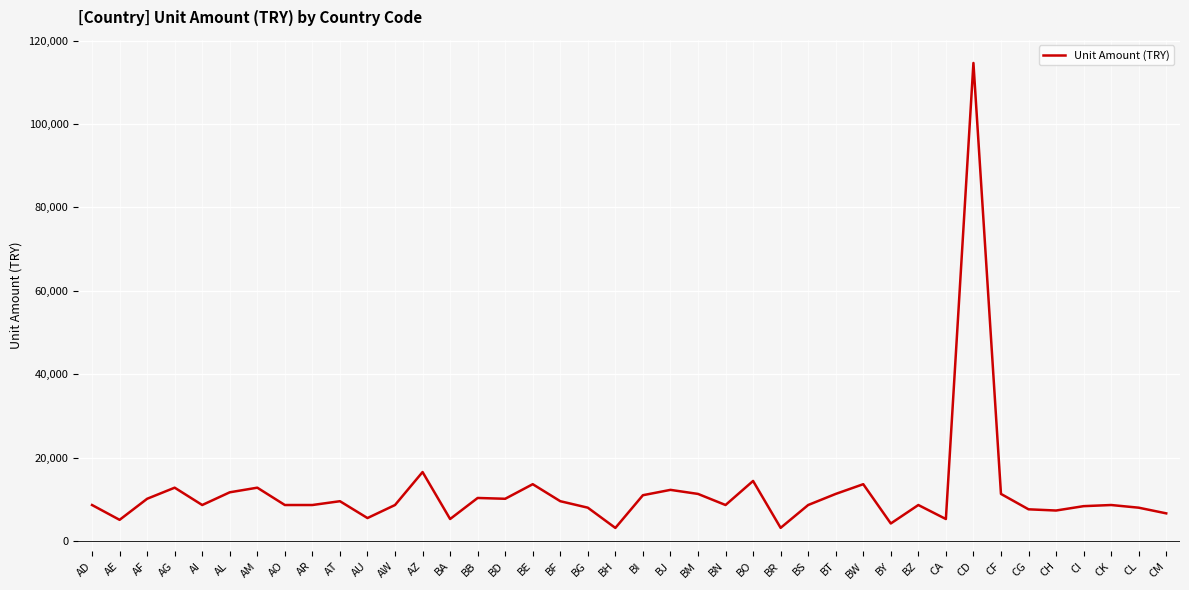

What is the difference between the maximum and minimum values?

111510.4